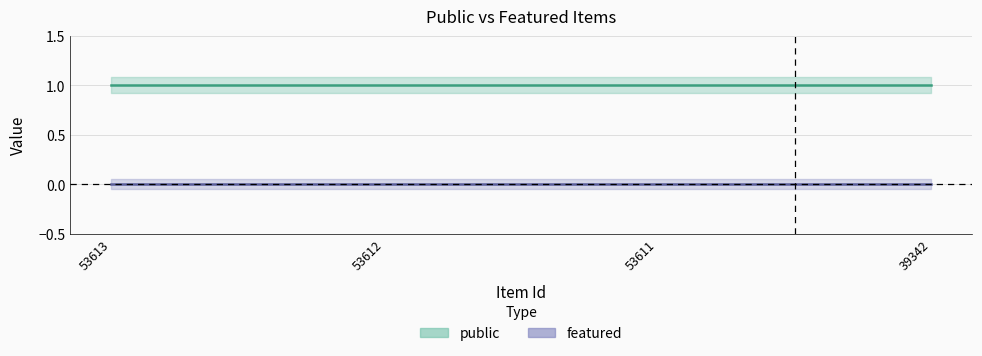

Rank the series by their maximum value, from highest to lowest.

public, featured